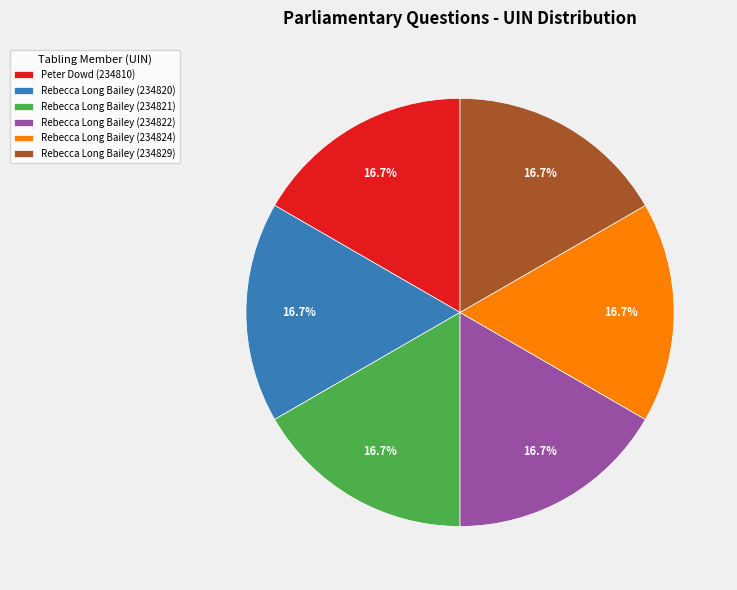

Approximately how many times larger is the value at Peter Dowd (234810) compared to Rebecca Long Bailey (234820)?

1.0